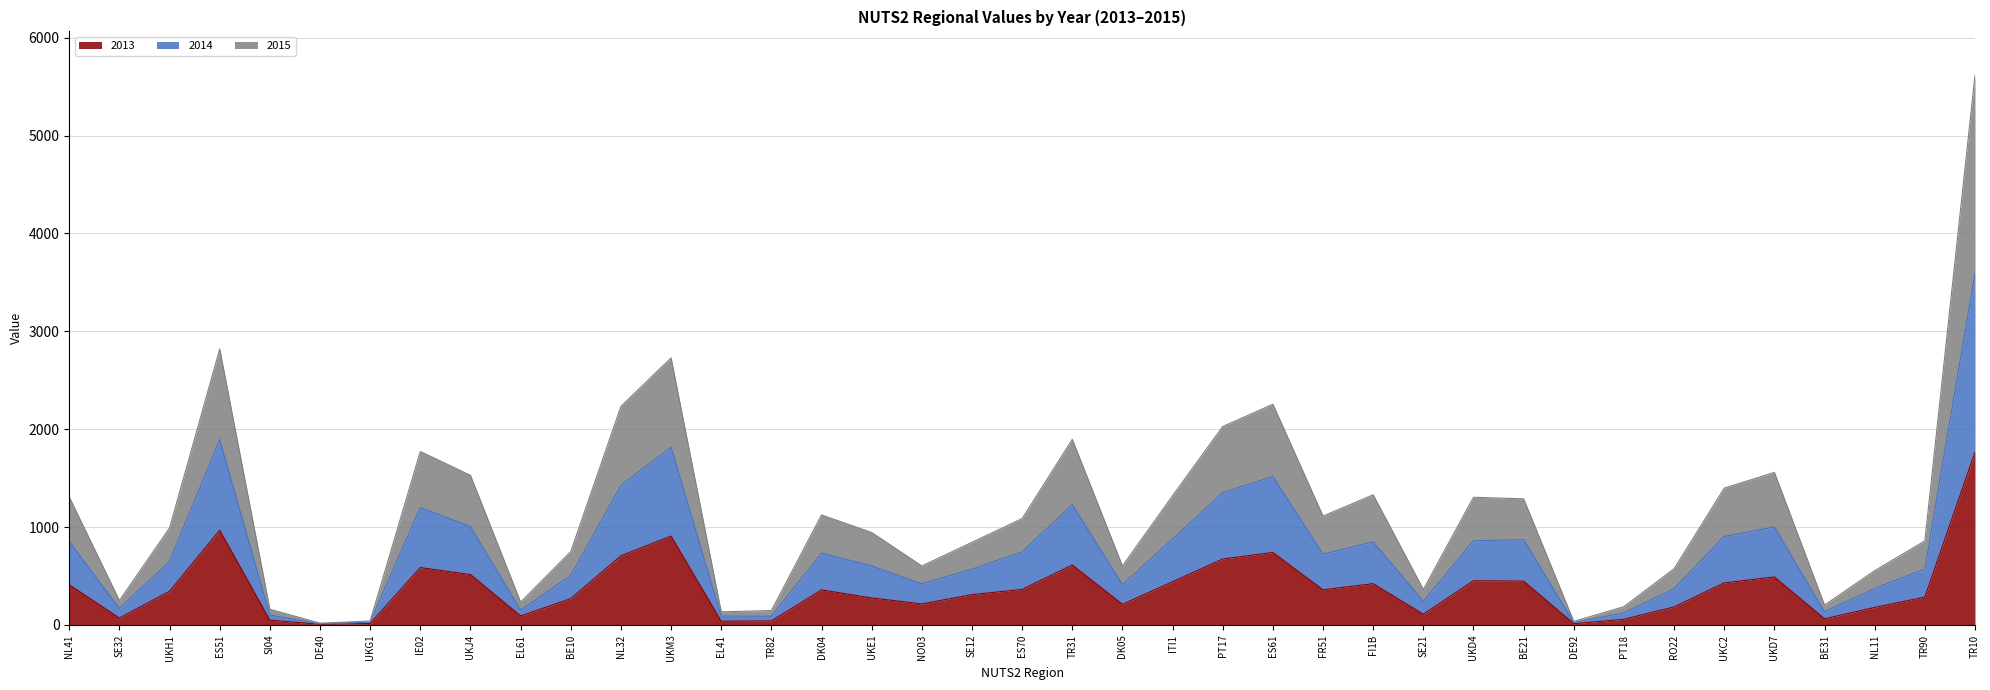

How many lines are shown in the chart?

3